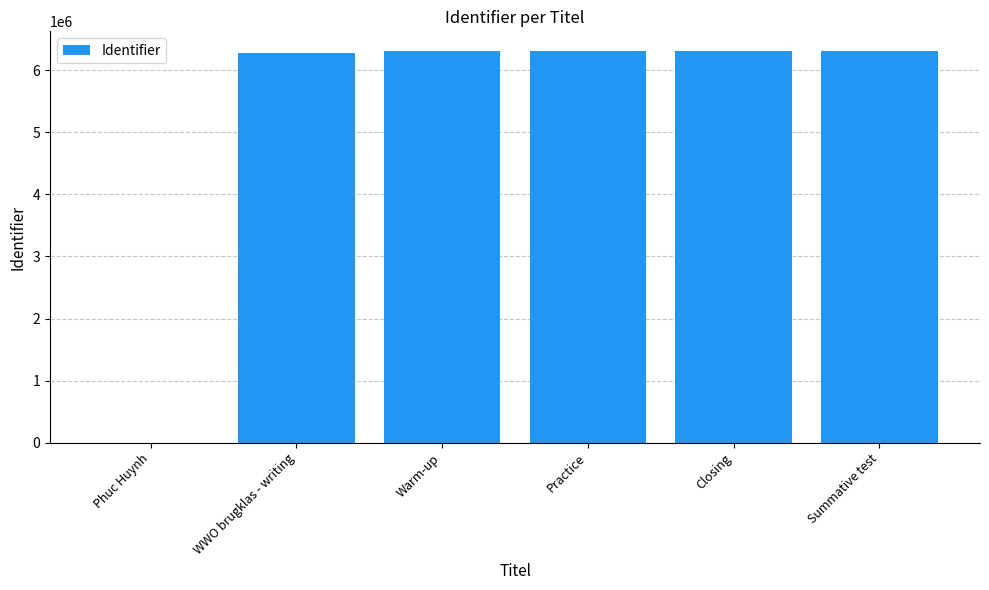

What is the greatest value displayed?

6309220